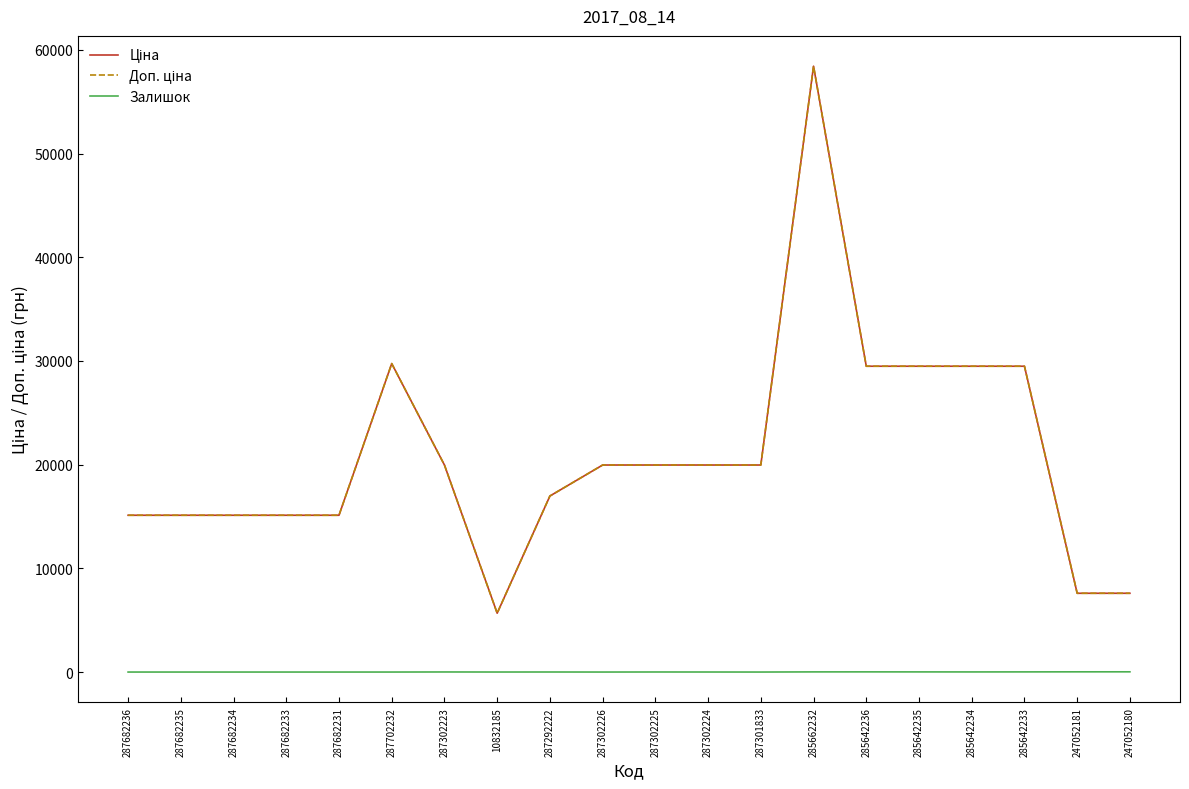

Does the chart have visible grid lines?

No